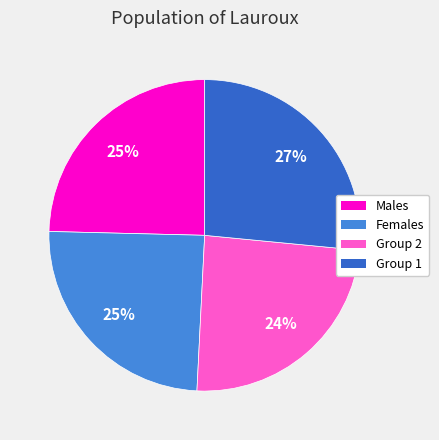

To the nearest percent, what is the average slice percentage?

25%